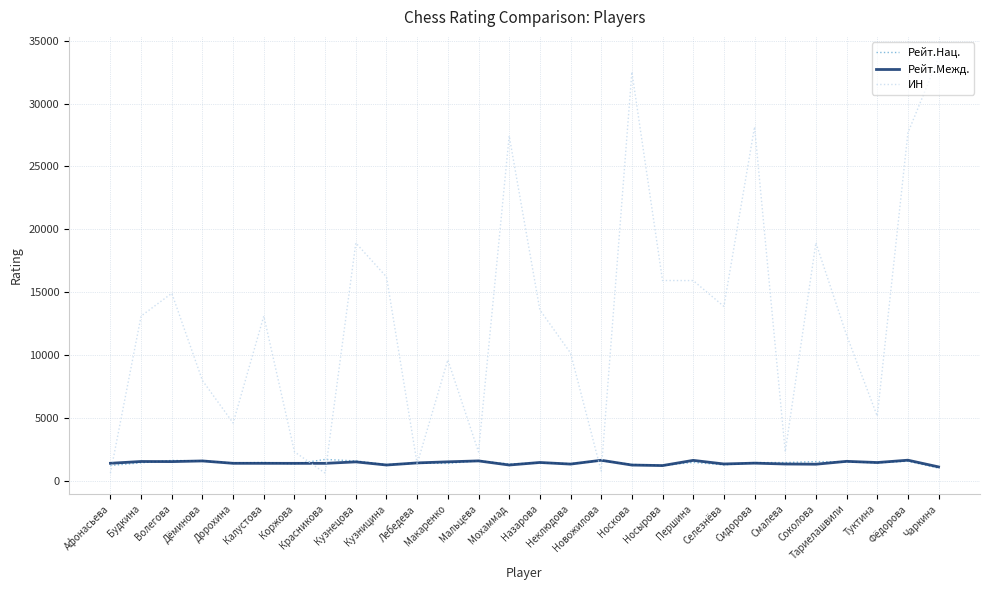

Which series has the largest total across all categories?

ИН